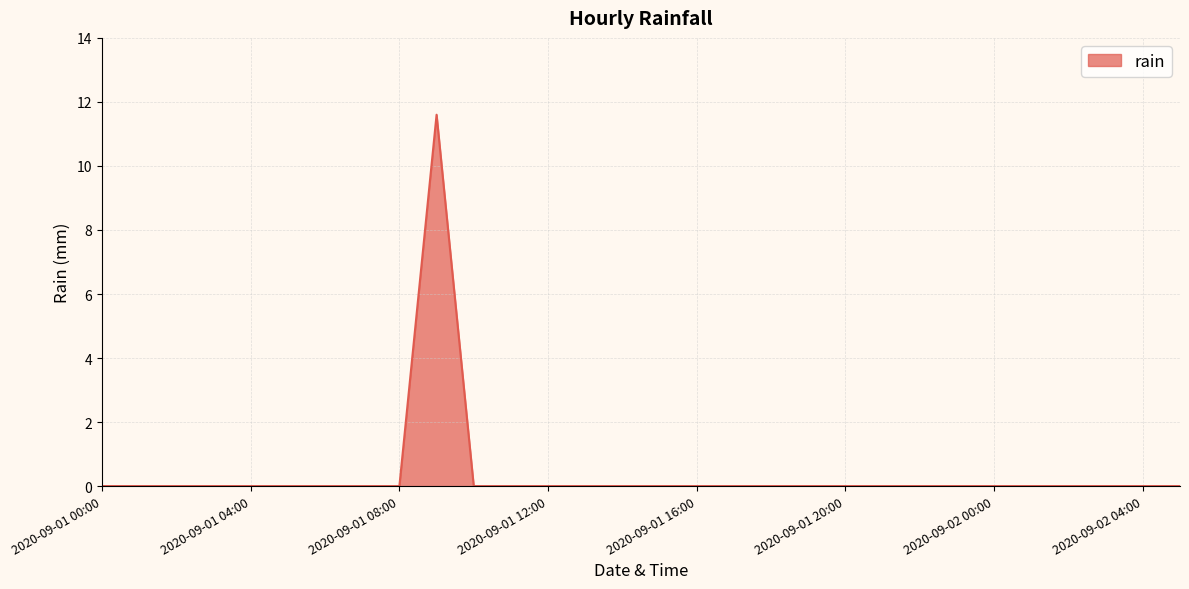

Does the chart display data point markers on the line(s)?

No